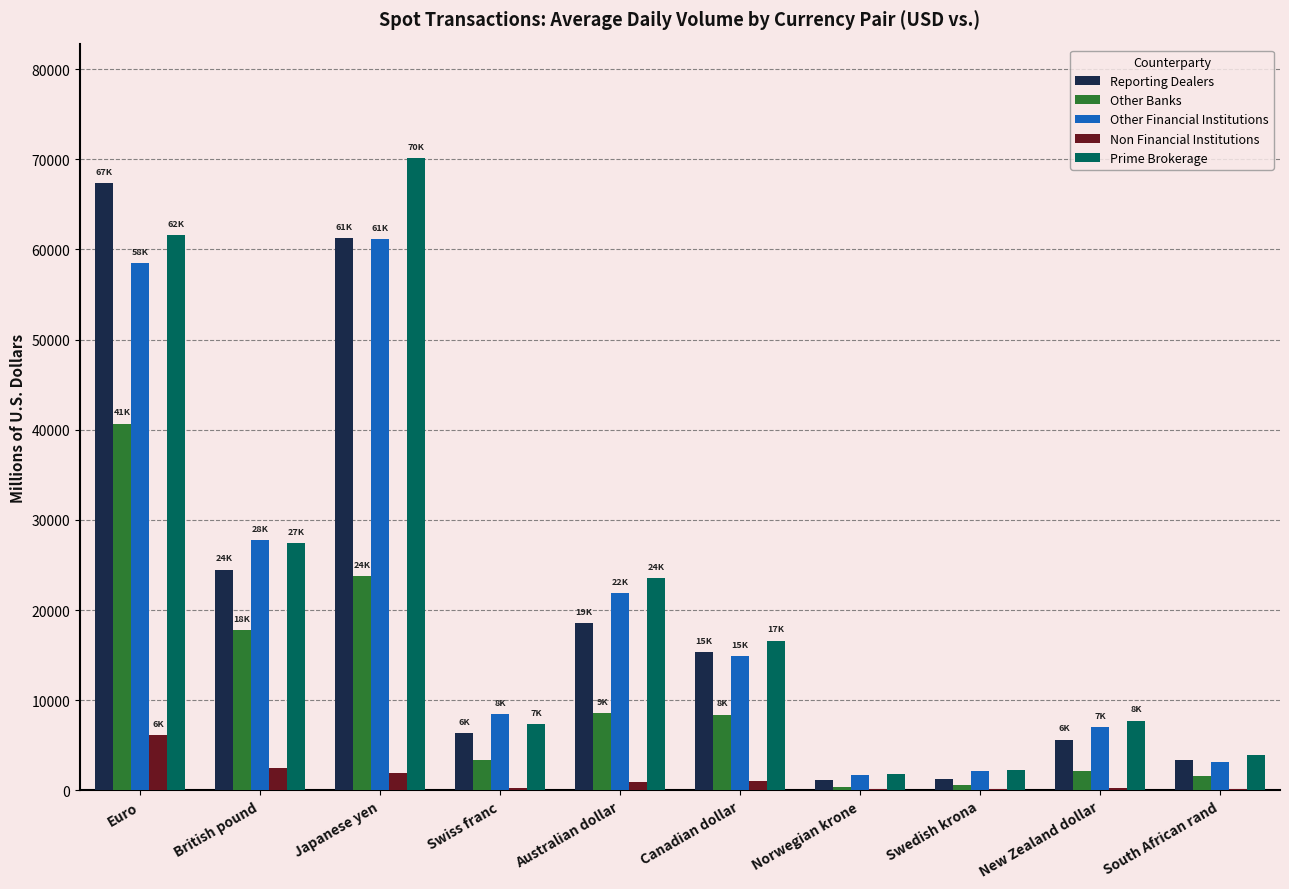

The value of Other Financial Institutions at Swiss franc is 13213.8. True or false?

False